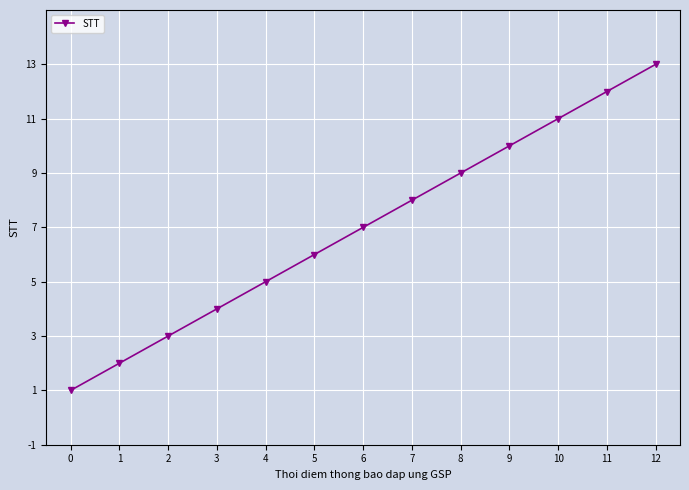

True or false: the data has more than 2 interior local peaks.

False